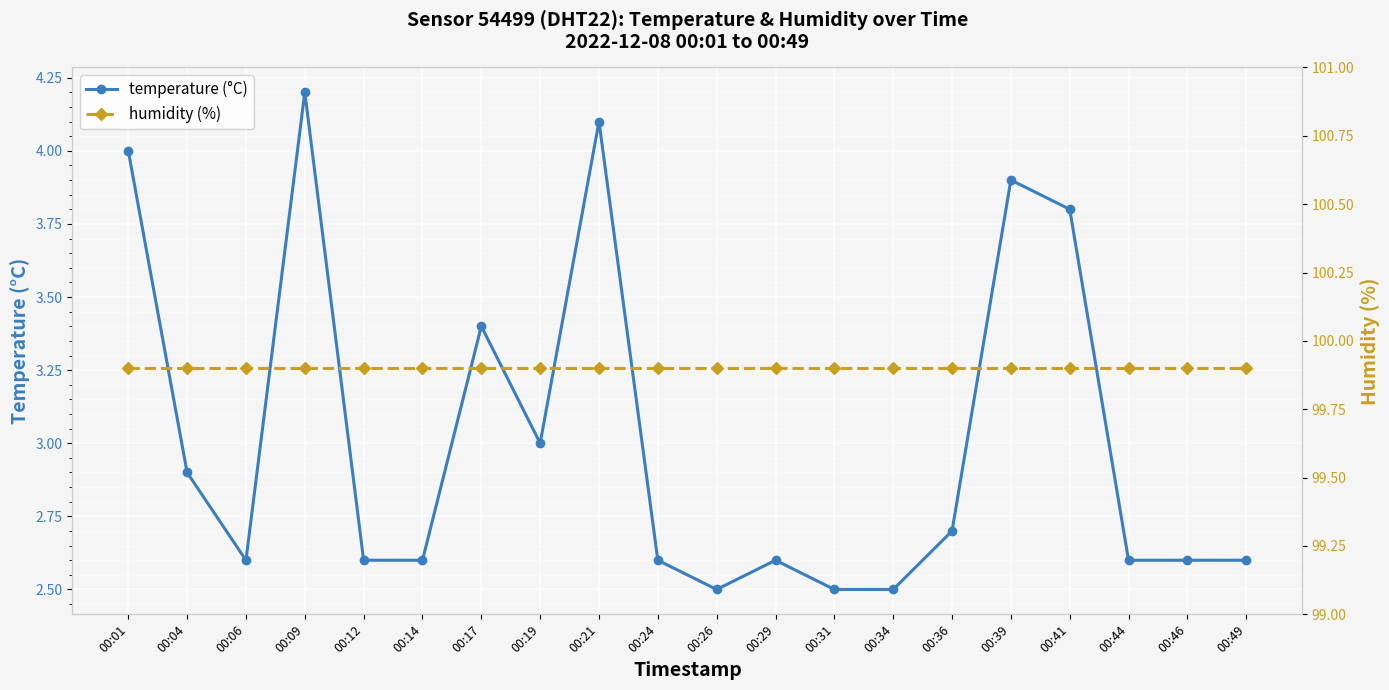

True or false: temperature and humidity intersect in this chart.

False